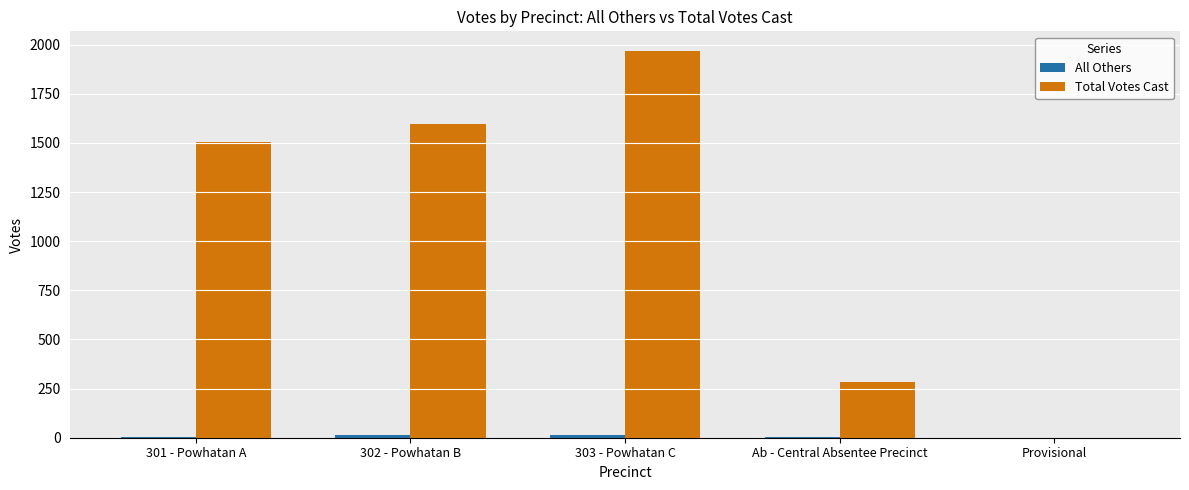

What is the difference between the Total Votes Cast values at 303 - Powhatan C and 301 - Powhatan A?

466